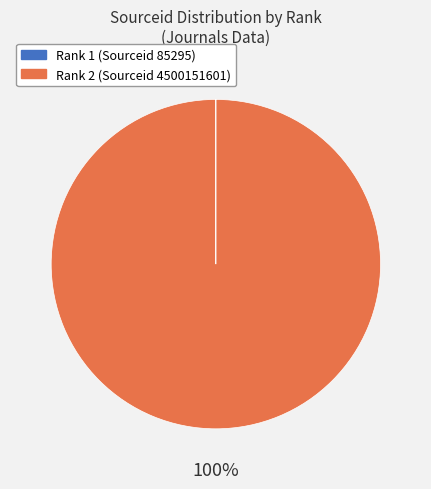

To the nearest percent, what is the average slice percentage?

50%